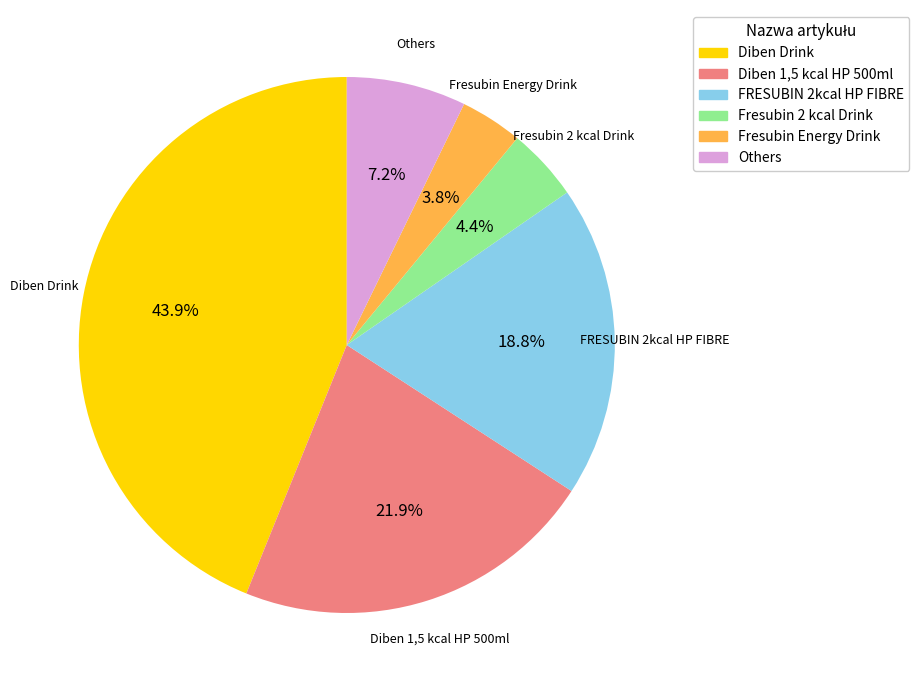

Is there any slice that represents more than half of the pie?

No